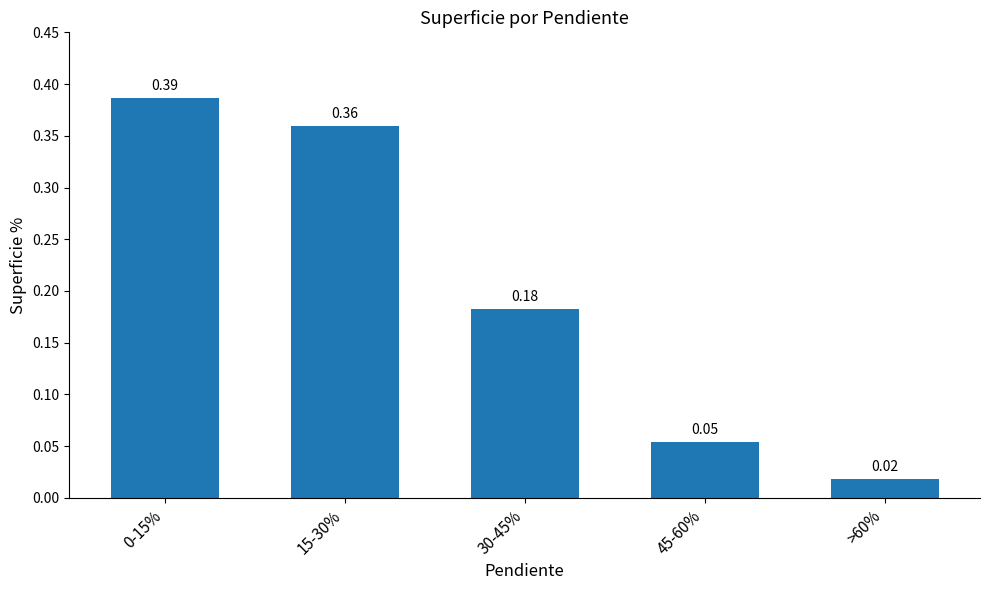

What is the label of the 4th bar from the left?

45-60%